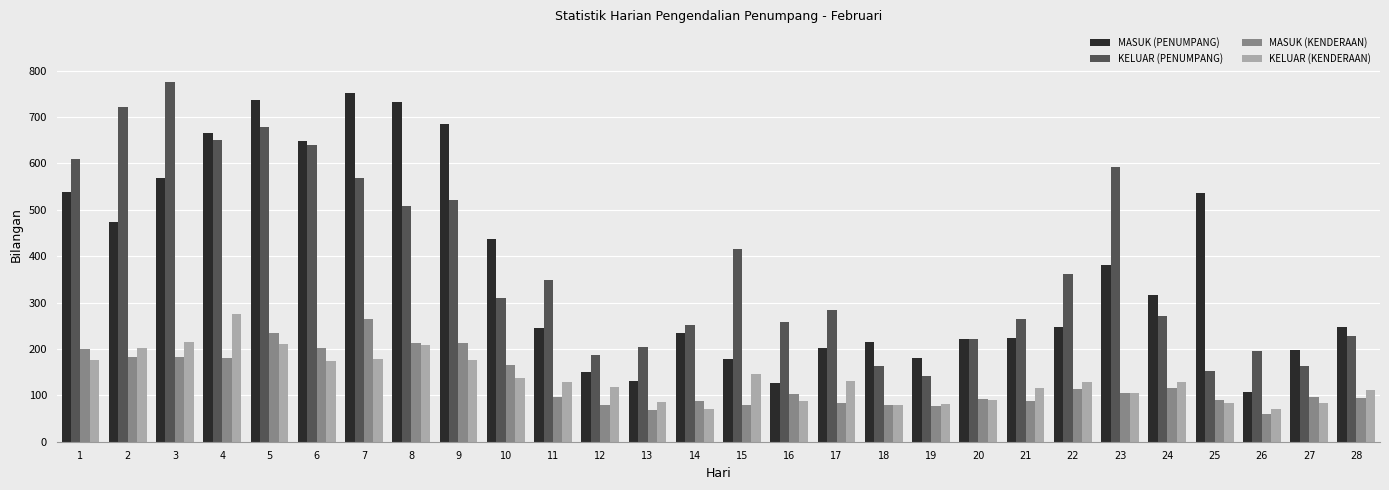

Is it true that KELUAR (PENUMPANG) equals 154 at 28?

False